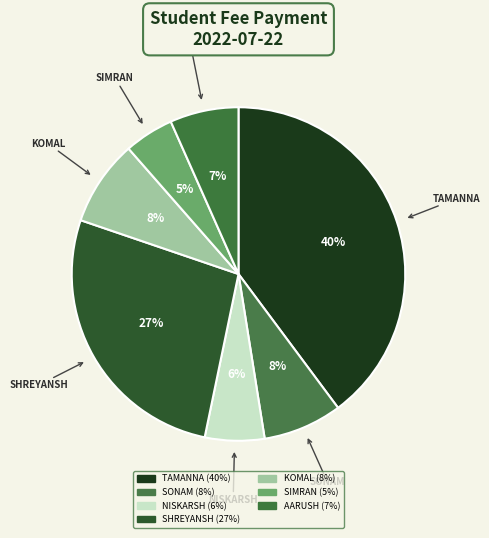

How many slices are in this pie chart?

7